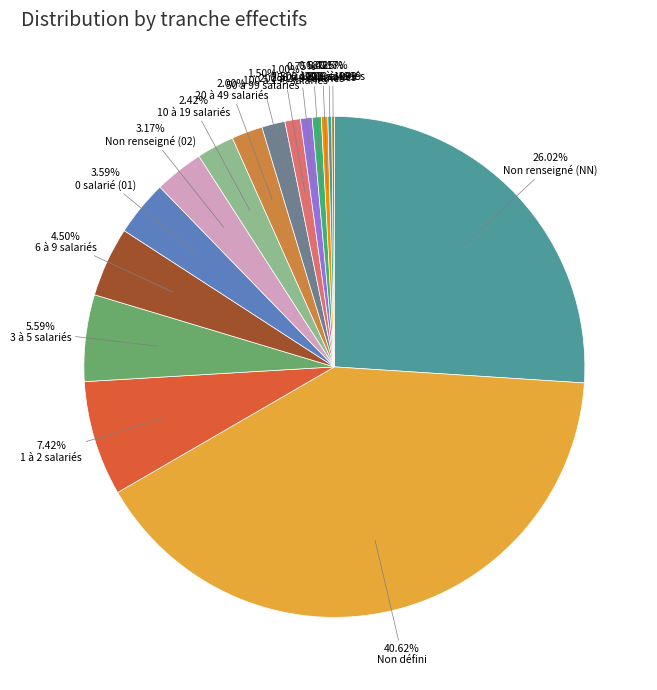

Is there any slice that represents more than half of the pie?

No